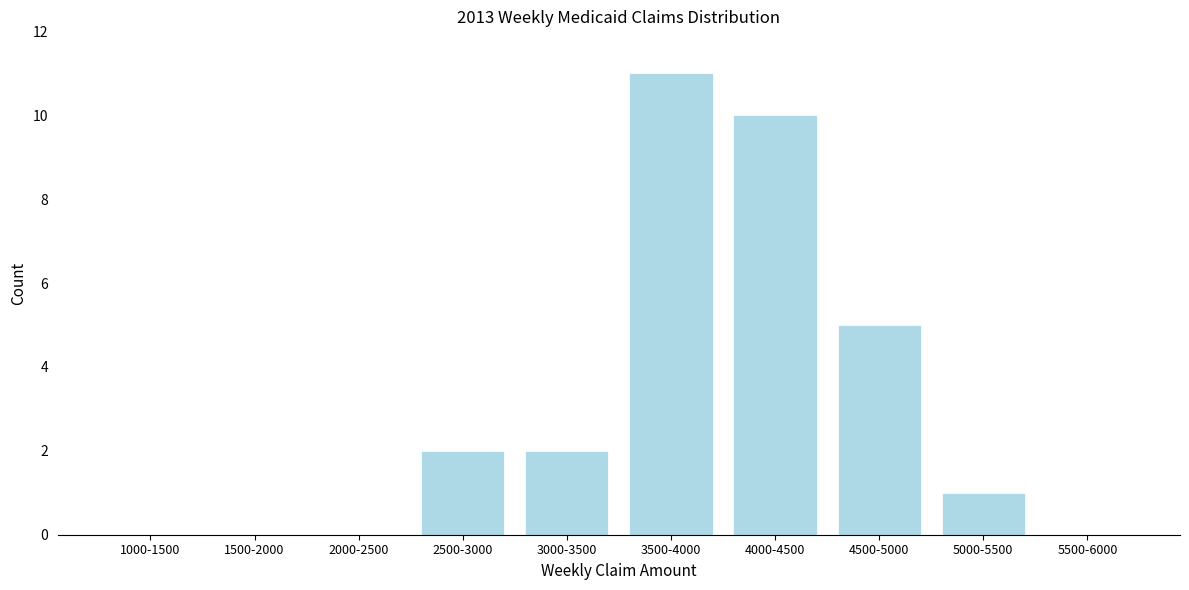

Reading left to right, list all the values displayed in this chart.

1000-1500=0	1500-2000=0	2000-2500=0	2500-3000=2	3000-3500=2	3500-4000=11	4000-4500=10	4500-5000=5	5000-5500=1	5500-6000=0